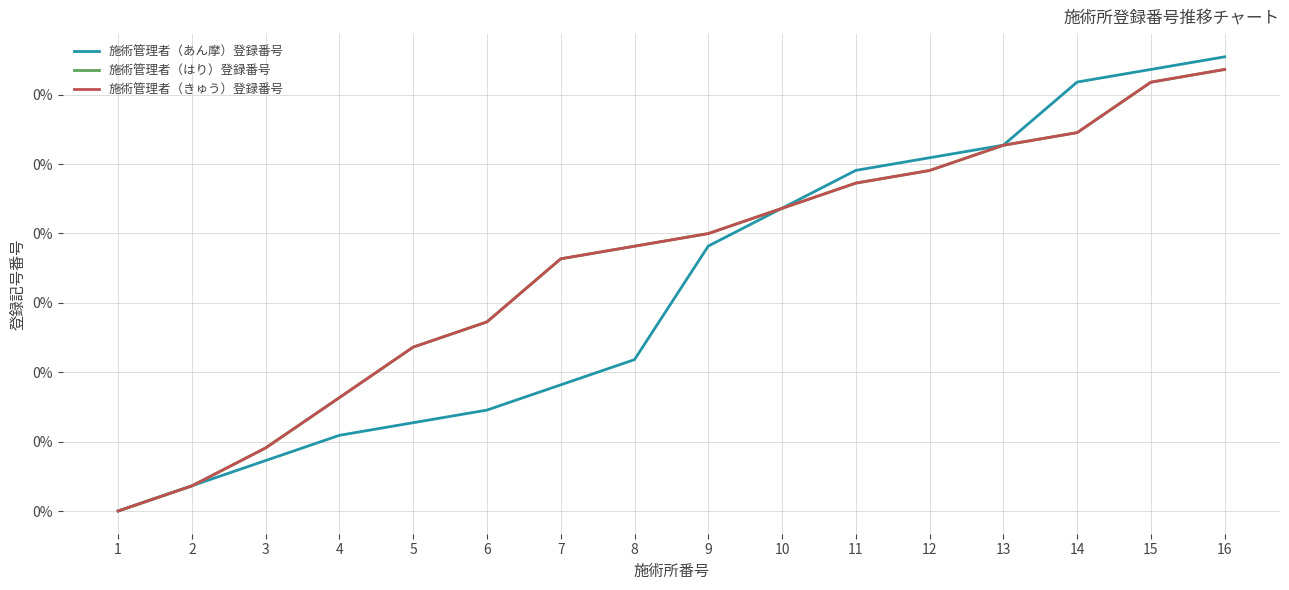

The 施術管理者（はり）登録番号 series shows 0.0 at 1. True or false?

False